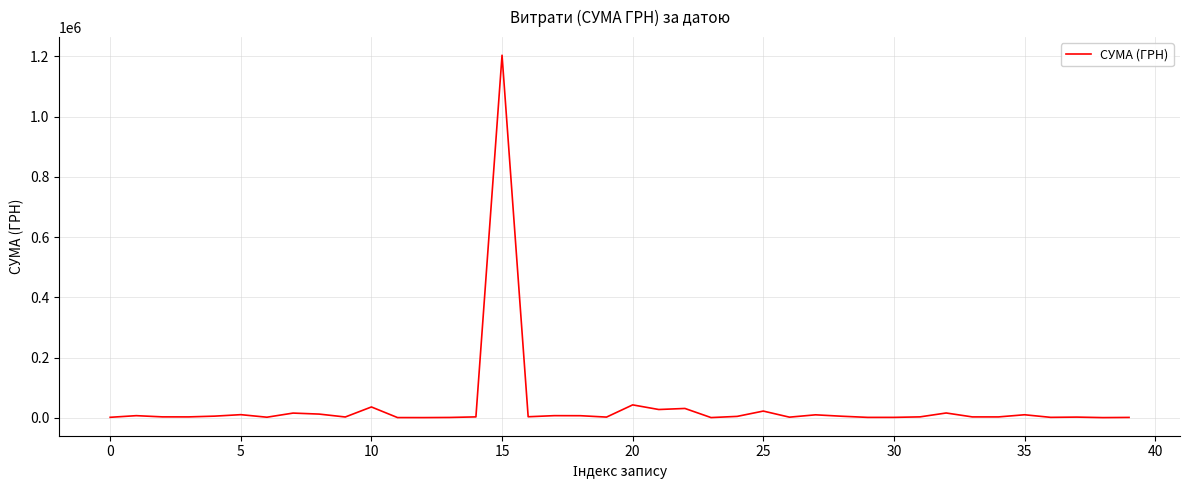

What is the maximum value shown in the chart?

1203738.9